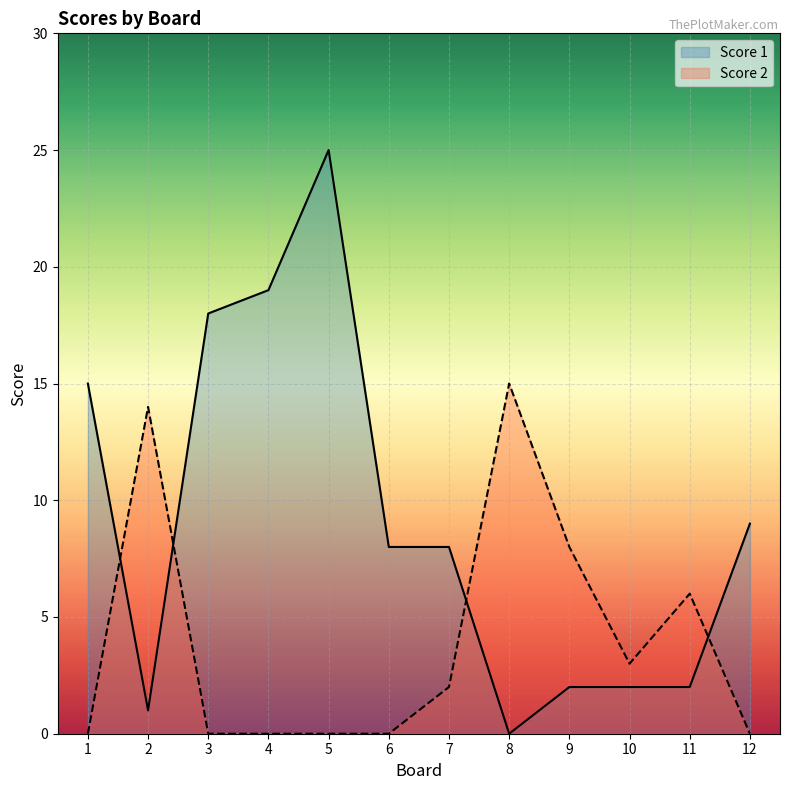

How many interior local valleys does the Score 2 series have?

1